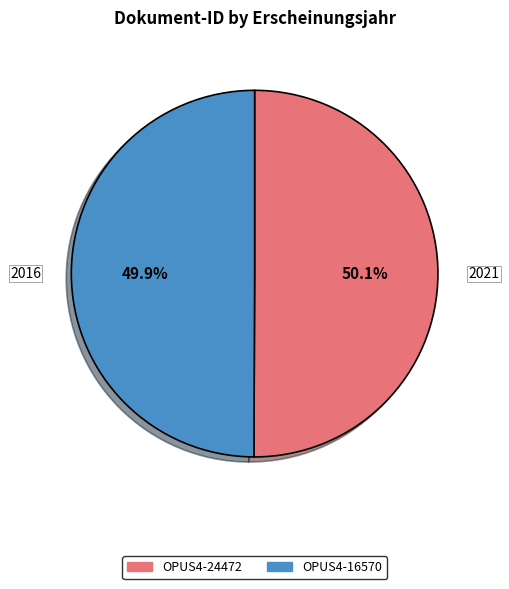

How many segments does this pie chart have?

2